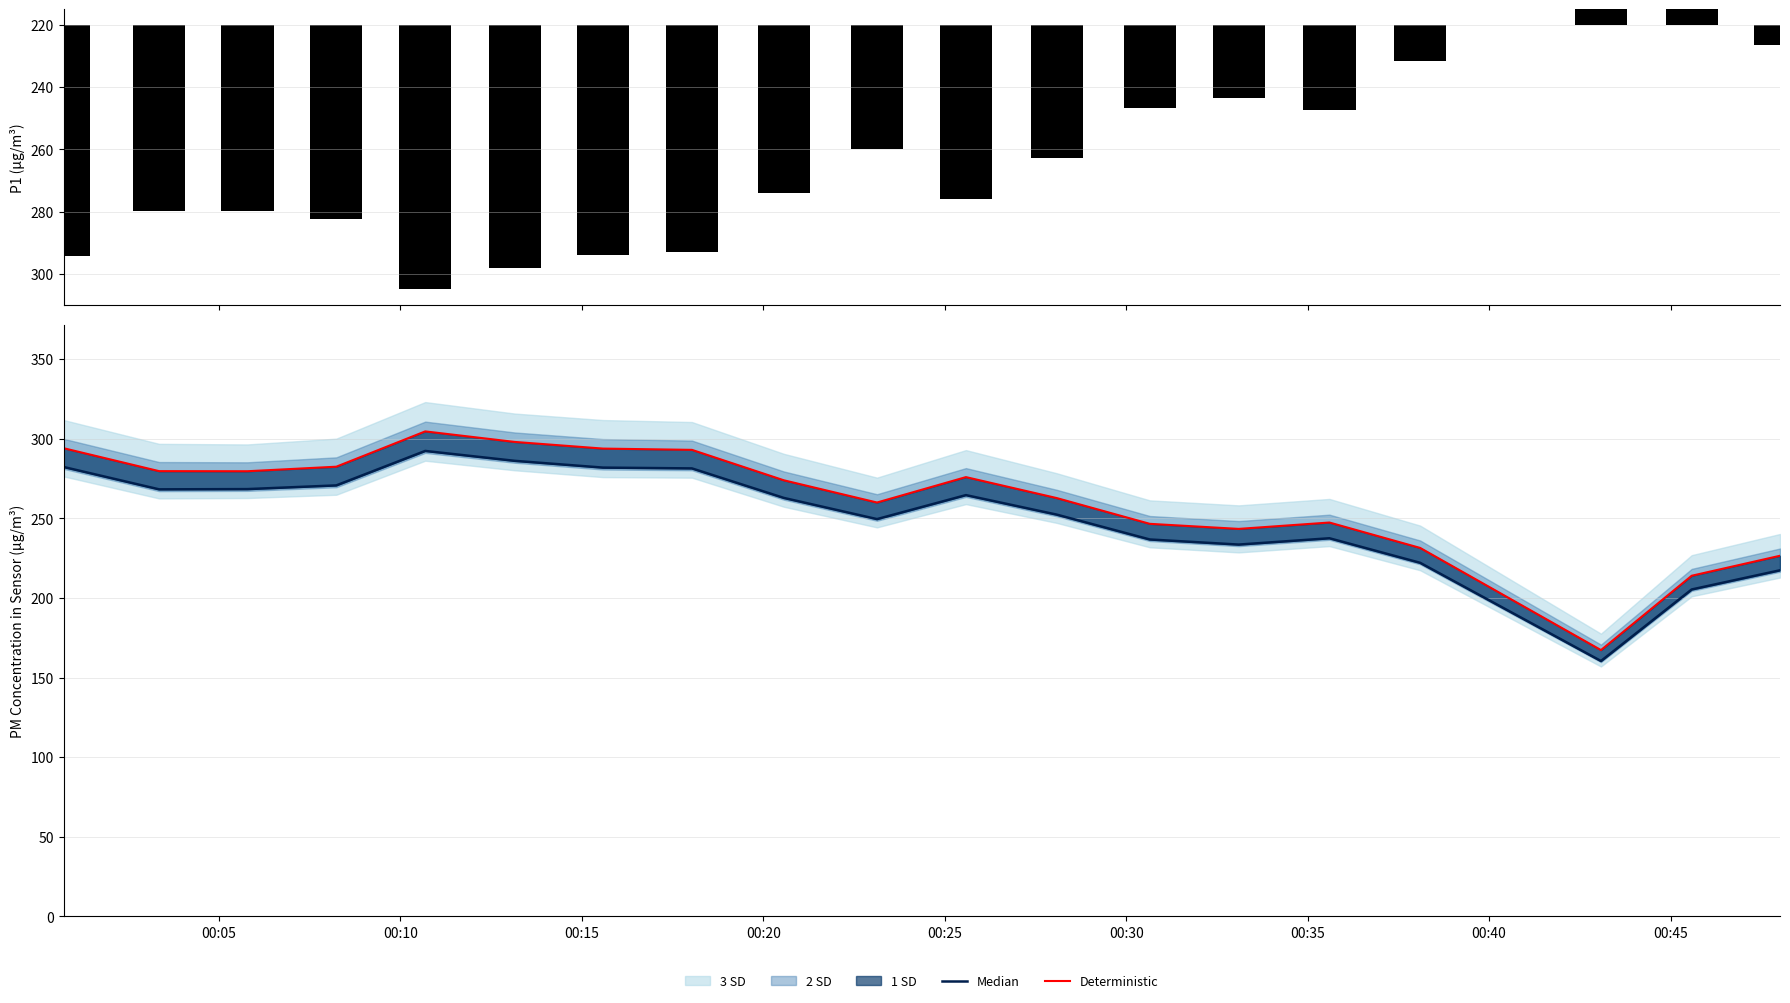

What is the spread (max minus min) of values at 00:30?

11.9